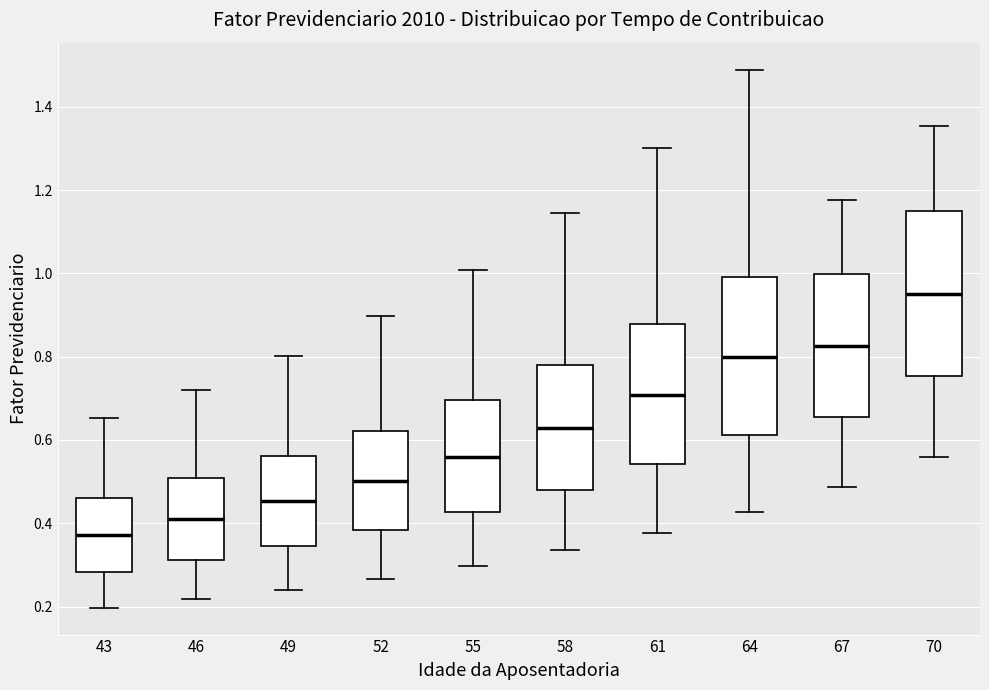

Which box's median line is the lowest?

43